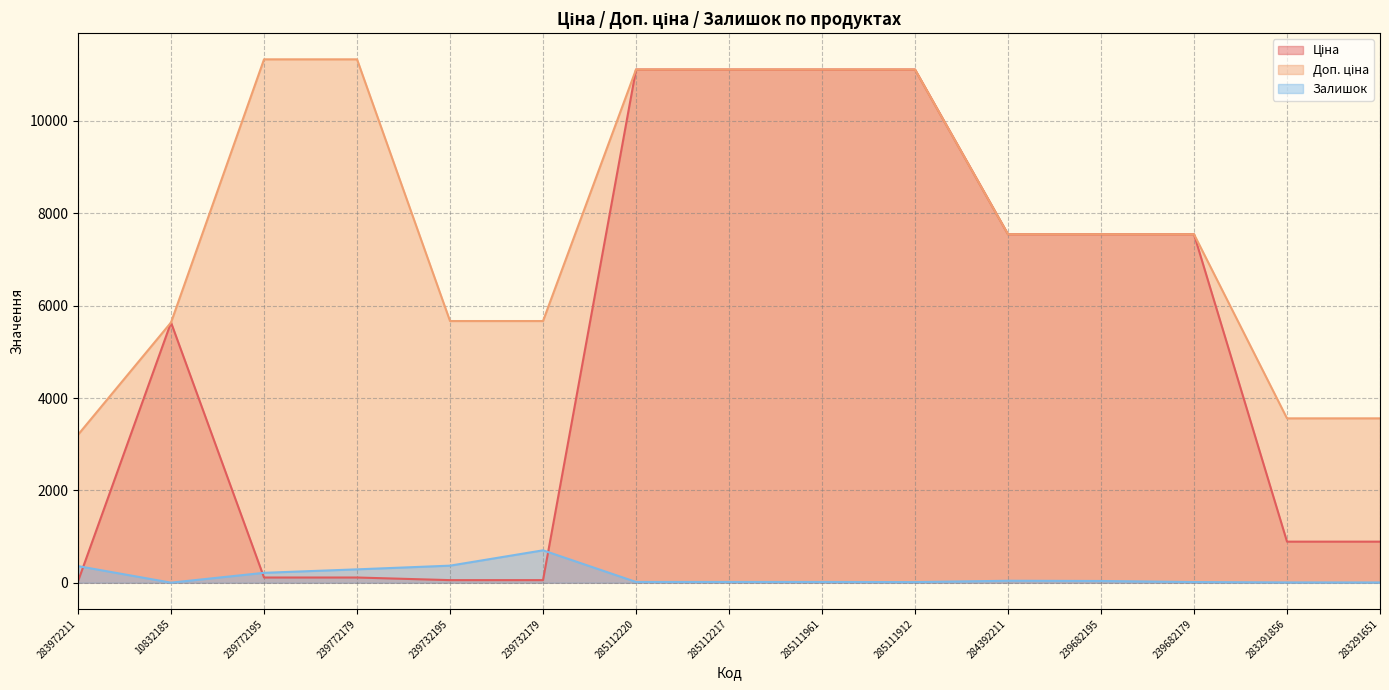

What is the maximum value shown in the chart?

11334.0